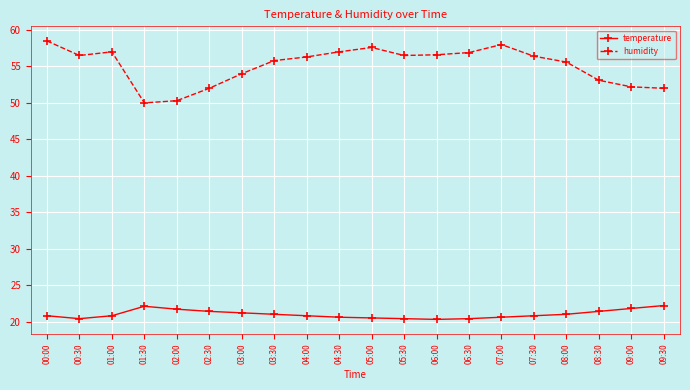

Is this an area chart (filled region under the line)?

No